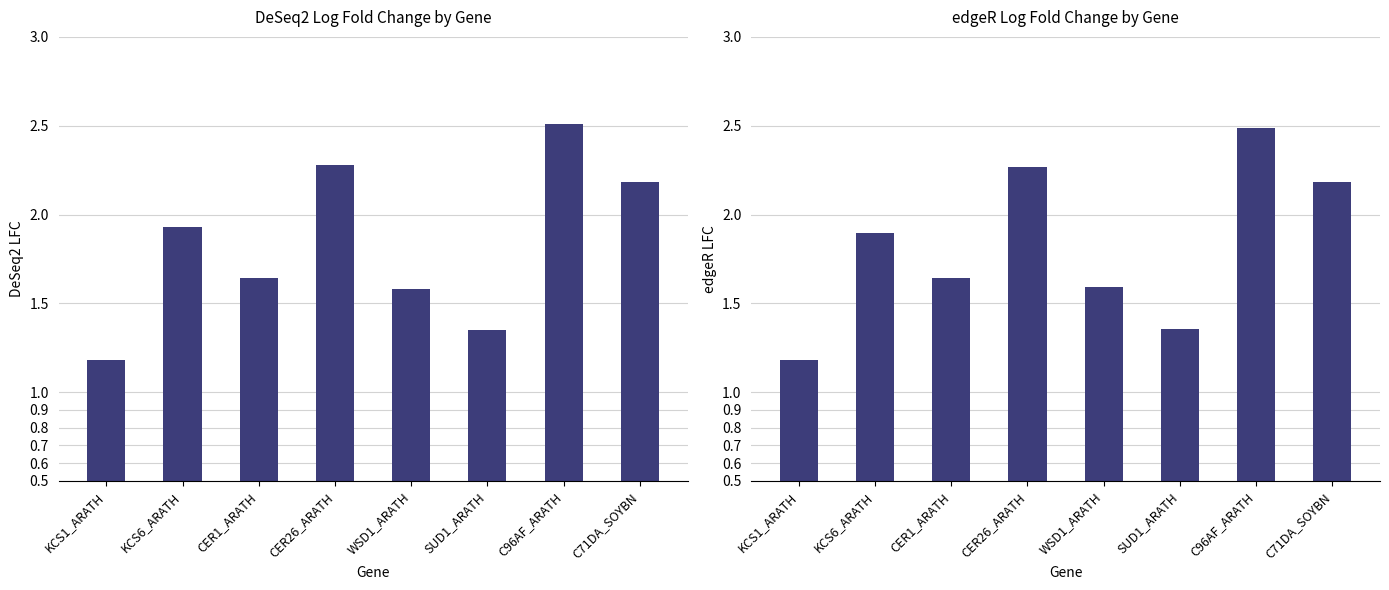

What is the average value of the edgeR series?

1.8